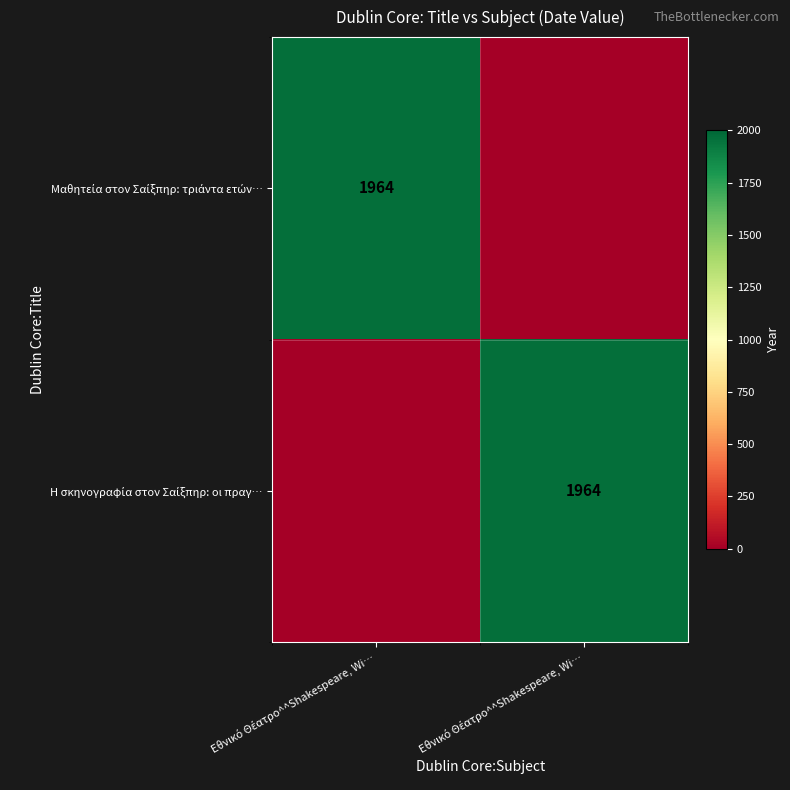

Between Εθνικό Θέατρο^^Shakespeare, Wi… and Εθνικό Θέατρο^^Shakespeare, Wi…, which series saw the biggest shift?

Μαθητεία στον Σαίξπηρ: τριάντα ετών…